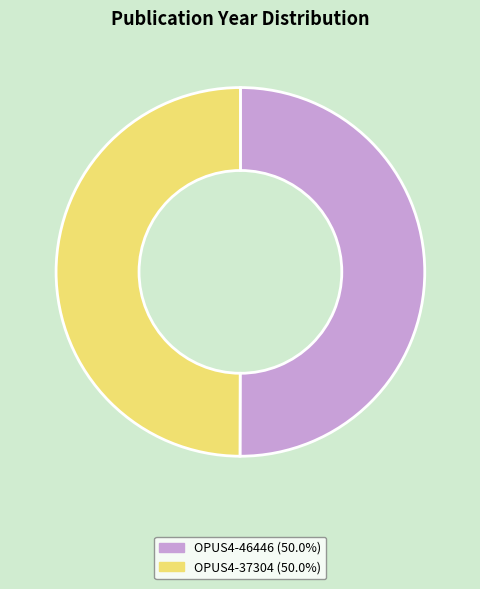

Is the sum of OPUS4-46446 (50.0%) and OPUS4-37304 (50.0%) greater than half?

Yes